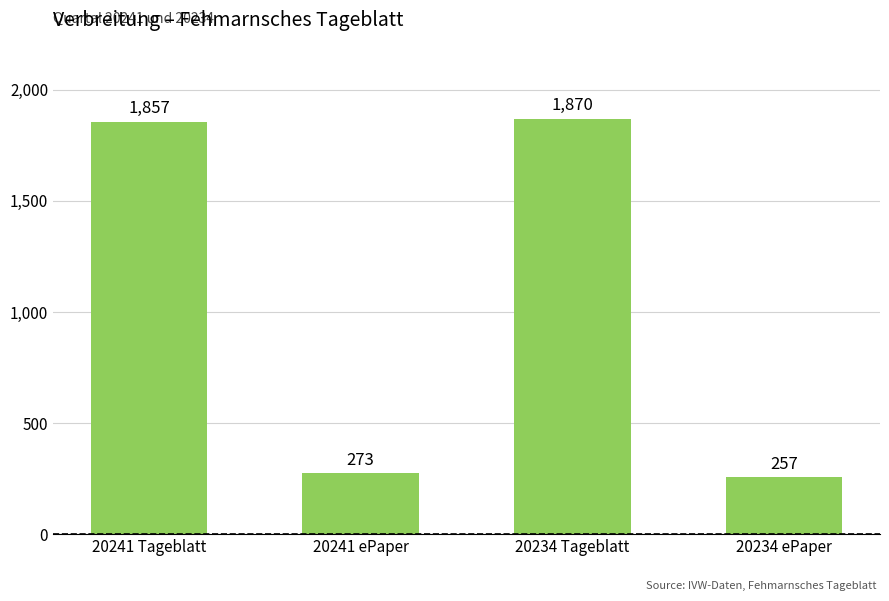

How many categories are shown in the chart?

4